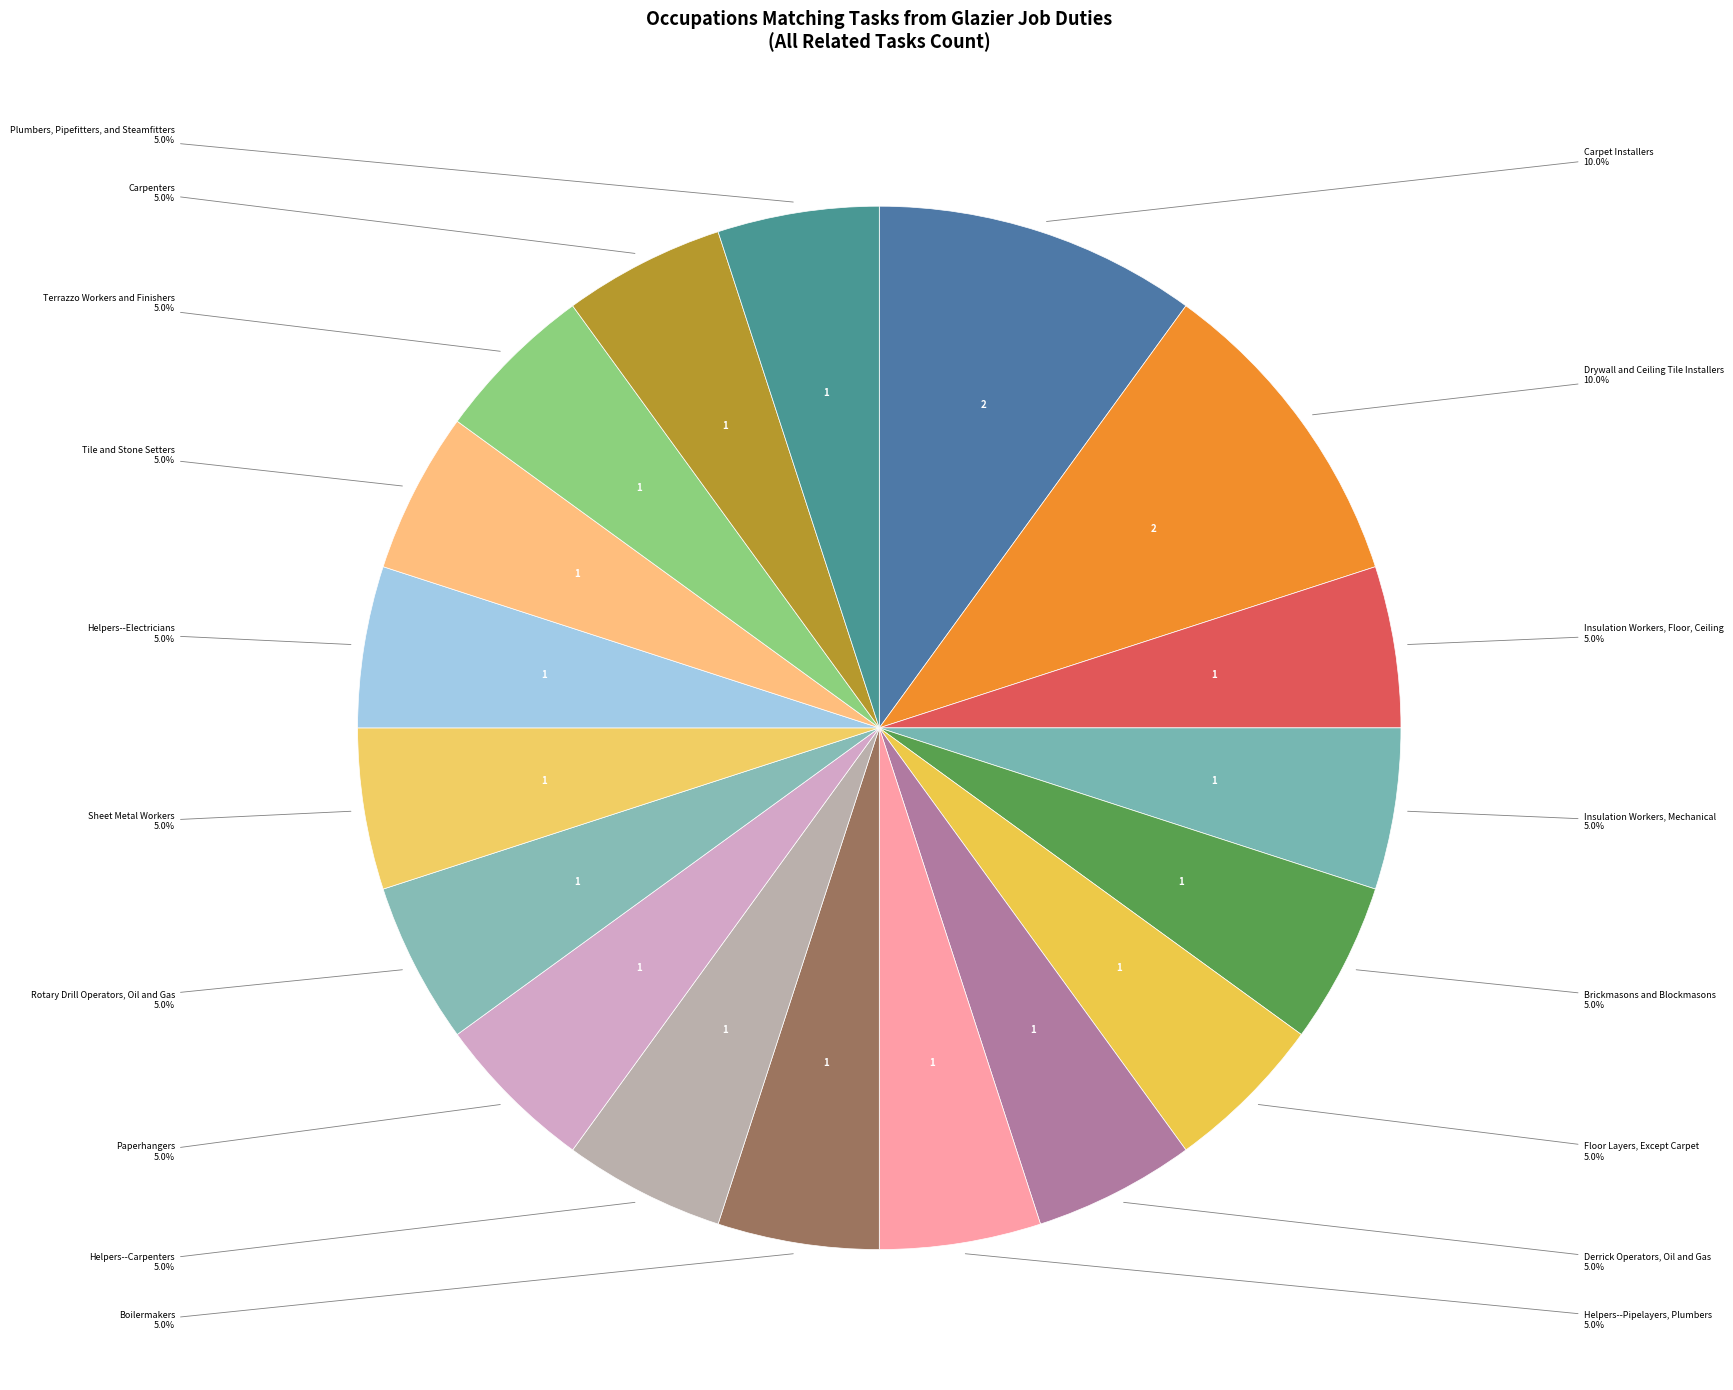

To the nearest percent, what is the difference between the largest and smallest slice percentages?

5%